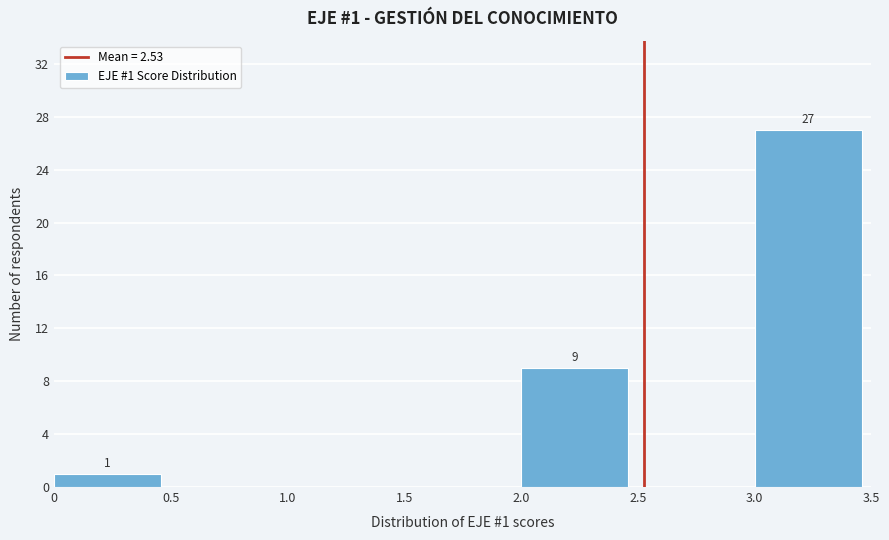

Which range on the x-axis has the tallest bar?

3.0 to 3.5